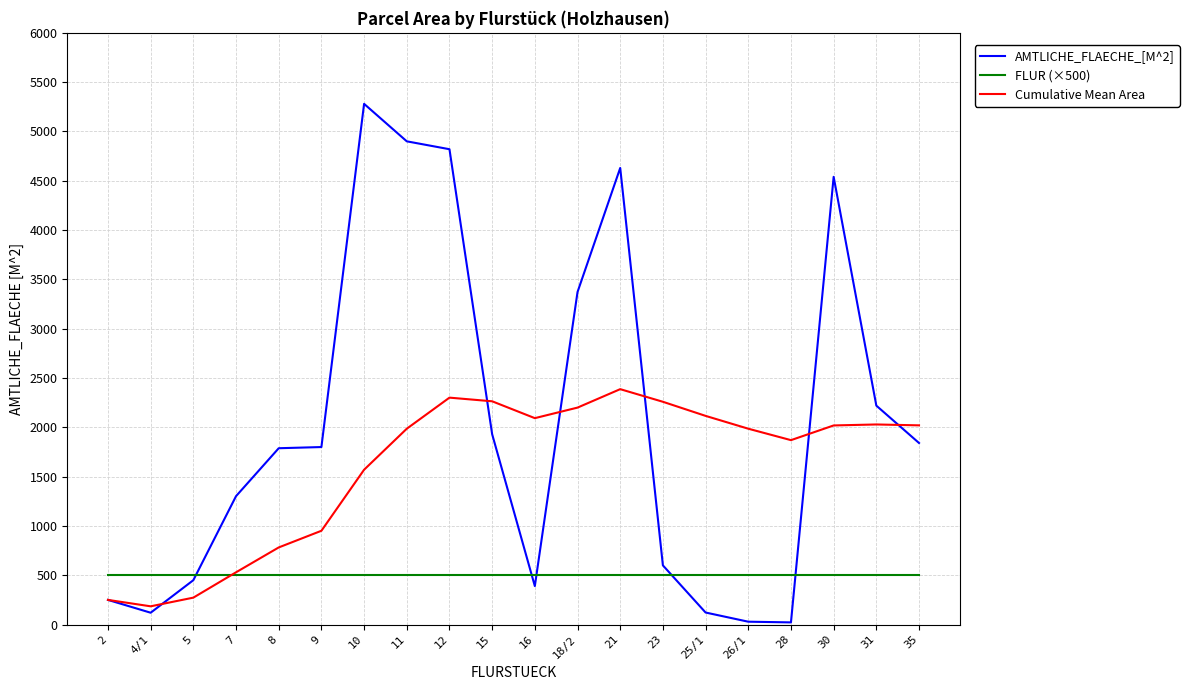

What is the spread (max minus min) of values at 30?

4040